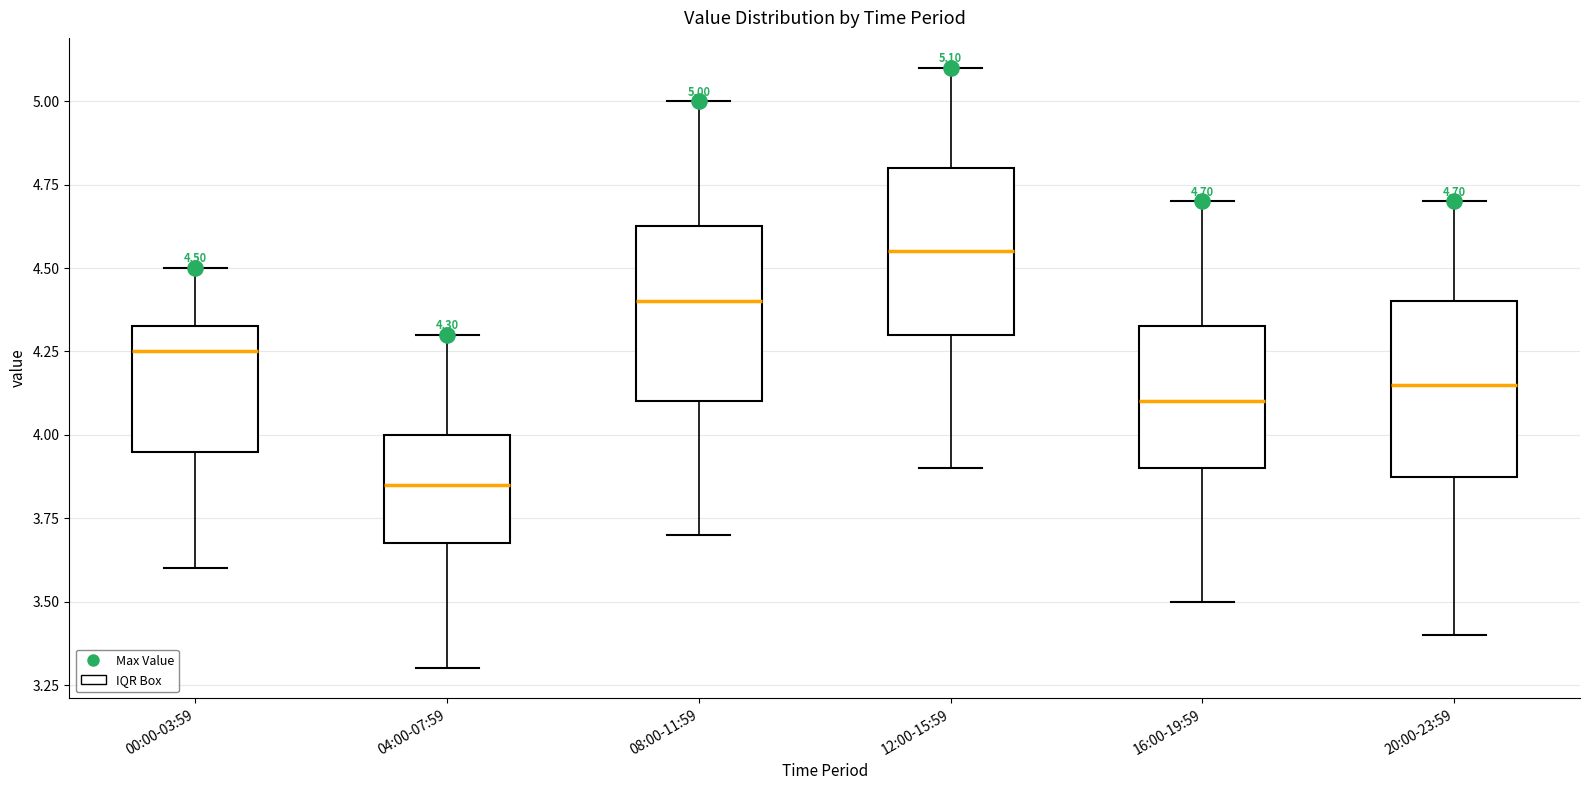

Which box's median line is the highest?

12:00-15:59